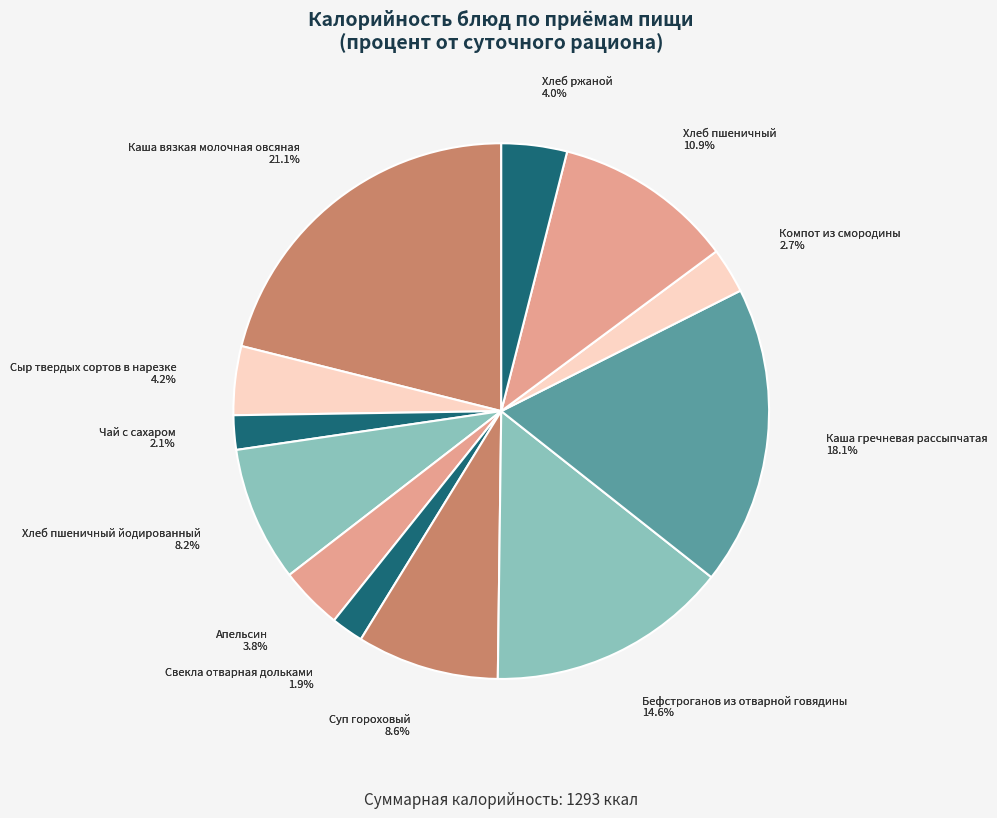

Which slice is the smallest?

Свекла отварная дольками